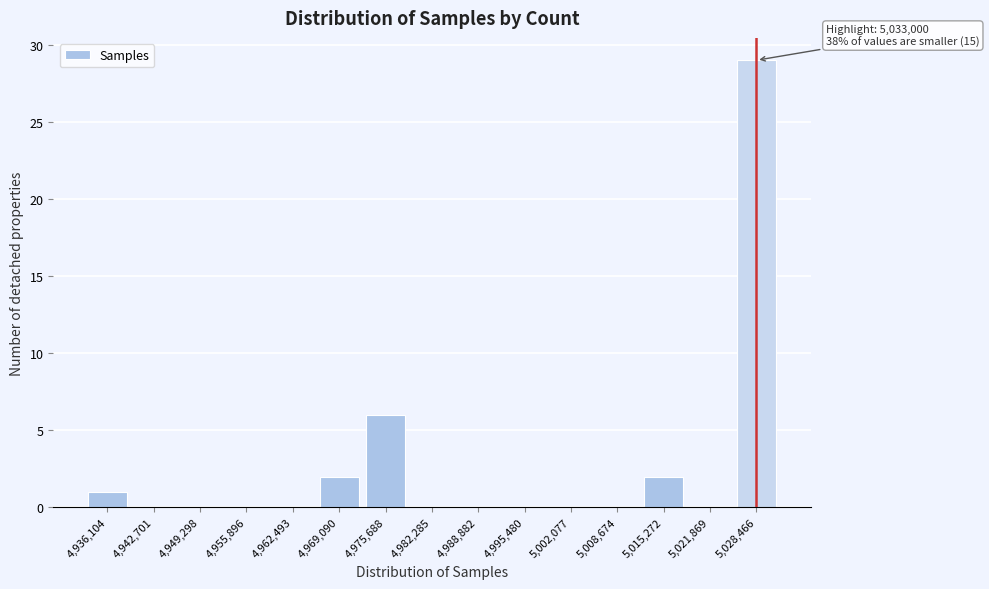

Reading left to right, transcribe all the data shown in this chart.

4,936,104=1	4,942,701=0	4,949,298=0	4,955,896=0	4,962,493=0	4,969,090=2	4,975,688=6	4,982,285=0	4,988,882=0	4,995,480=0	5,002,077=0	5,008,674=0	5,015,272=2	5,021,869=0	5,028,466=29